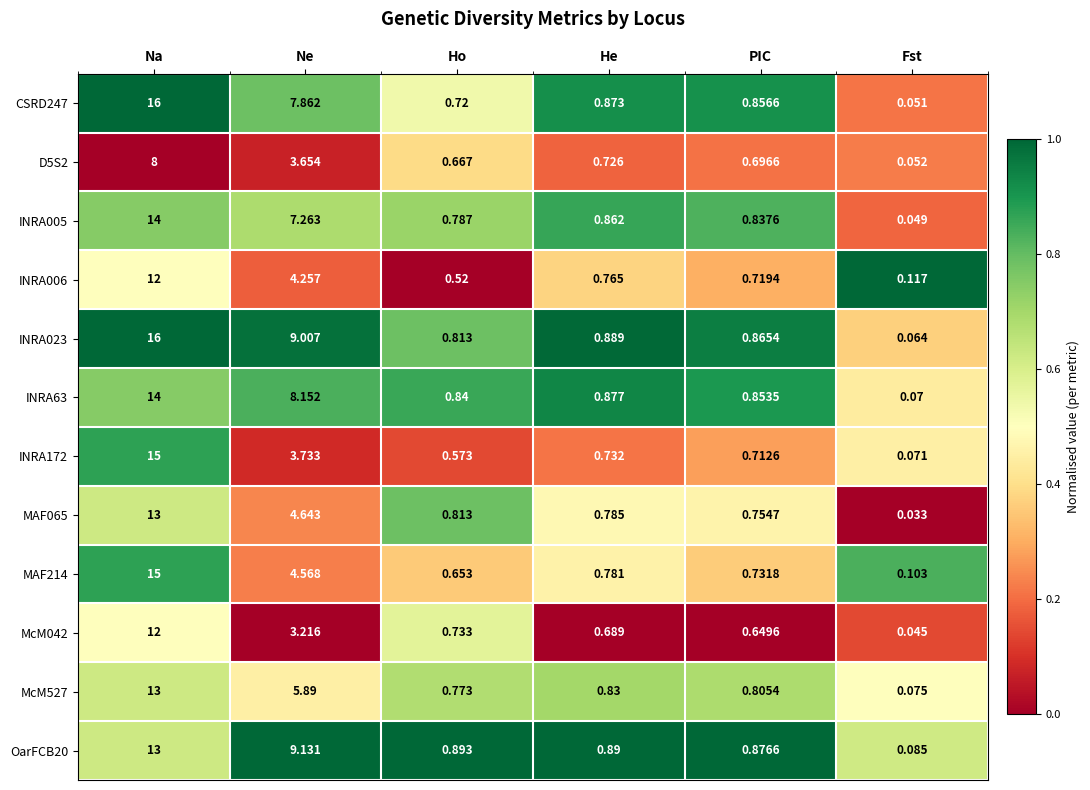

List the labels in order of CSRD247 value, largest first.

Na, Ne, He, PIC, Ho, Fst